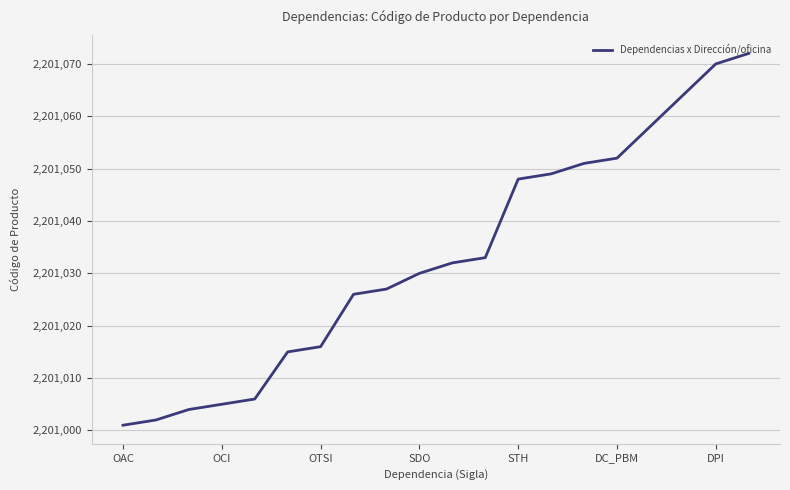

What is the maximum value shown in the chart?

2201072